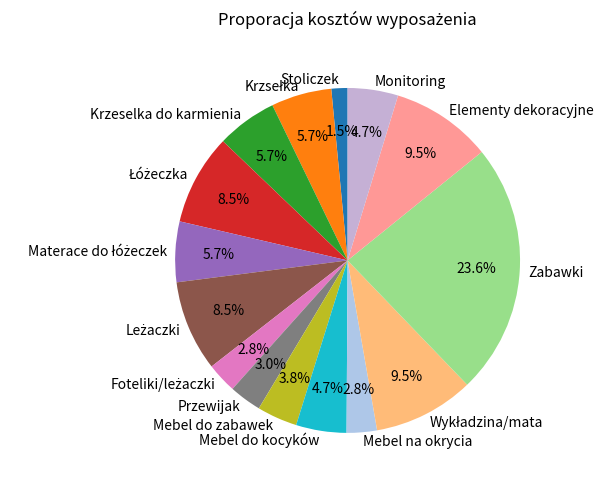

Approximately how many times larger is the value at Mebel do kocyków compared to Stoliczek?

3.1